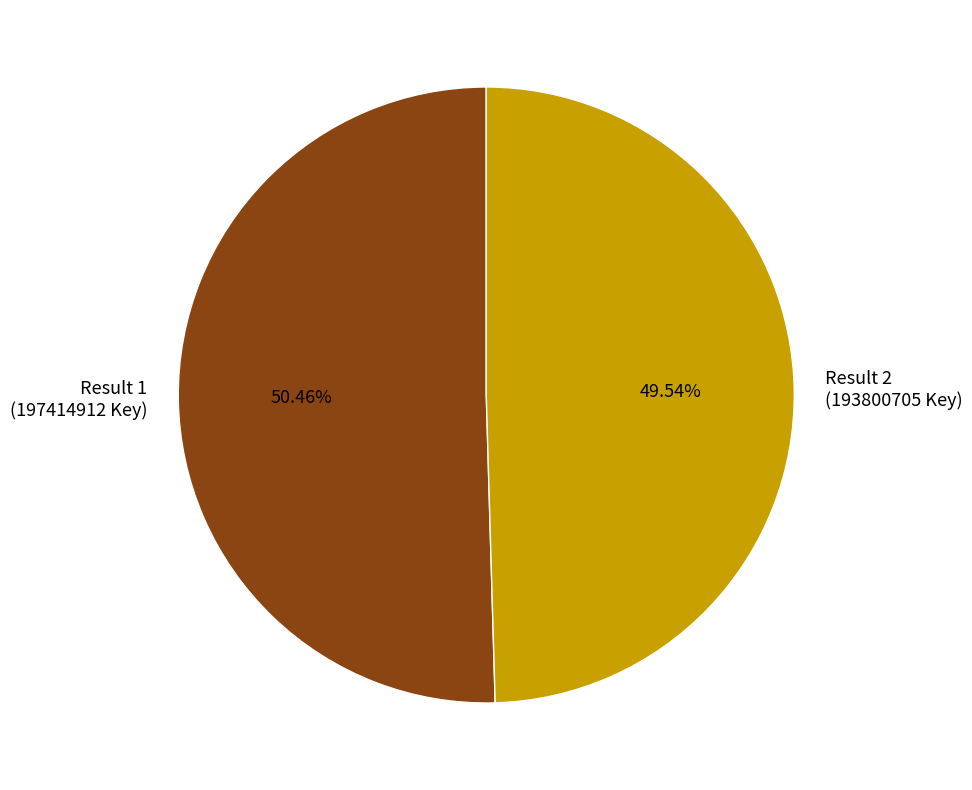

What is the majority slice?

Result 1 (197414912 Key)